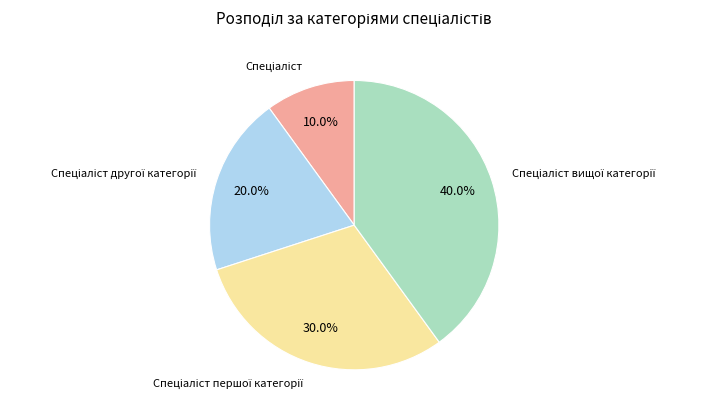

How many slices are in this pie chart?

4